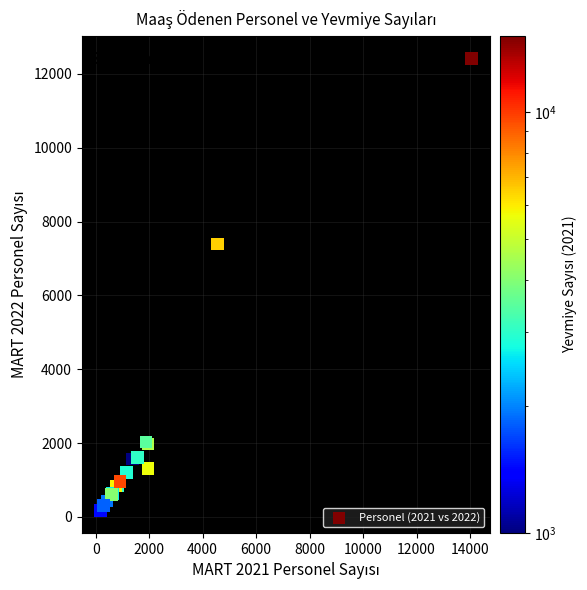

What Y value in the scatter plot is closest to 6295?

7398